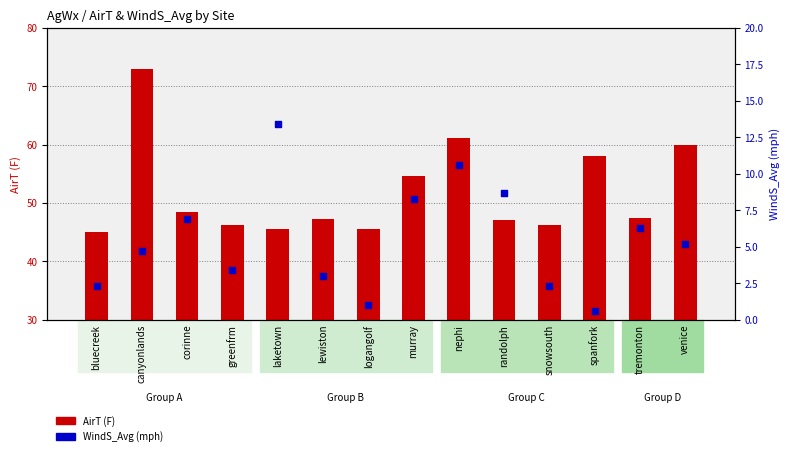

Which series reaches the maximum Y coordinate?

AirT